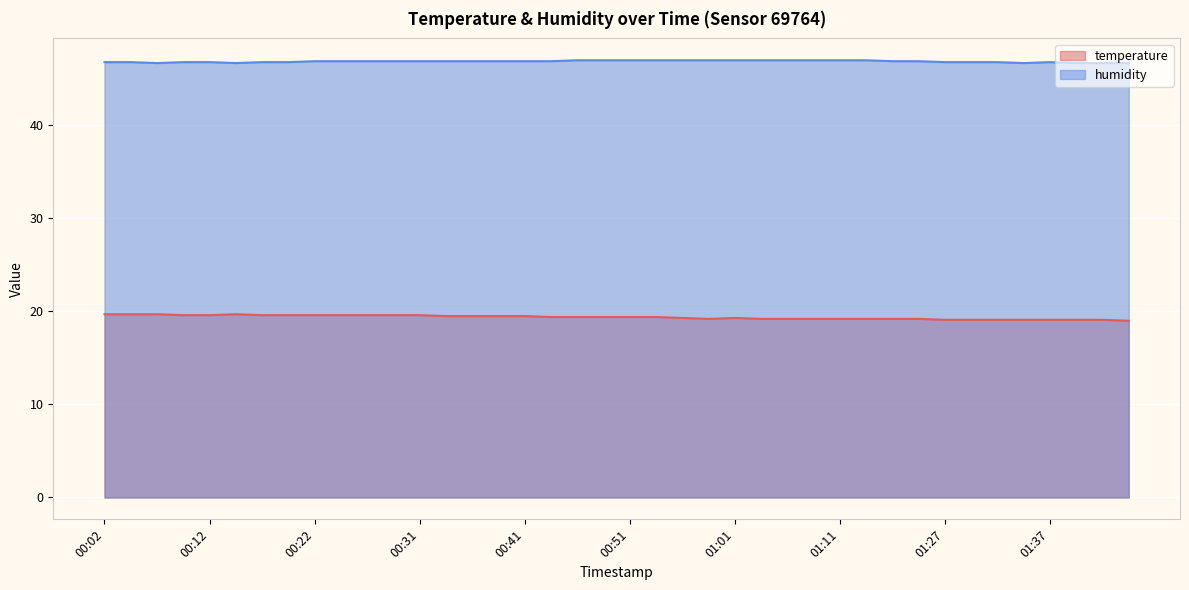

Rank the series by their average value, from lowest to highest.

temperature, humidity